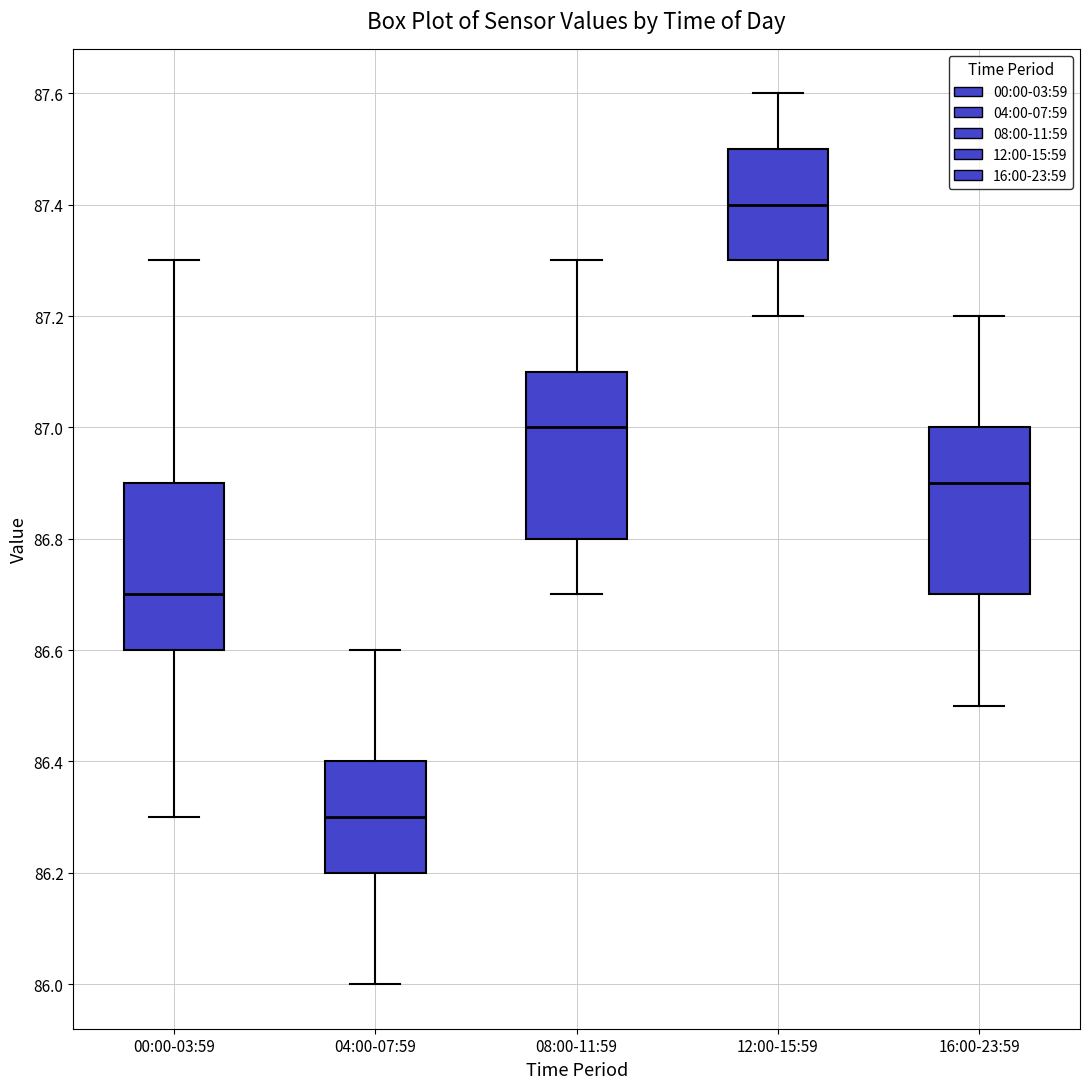

Which box has the lowest median line?

04:00-07:59